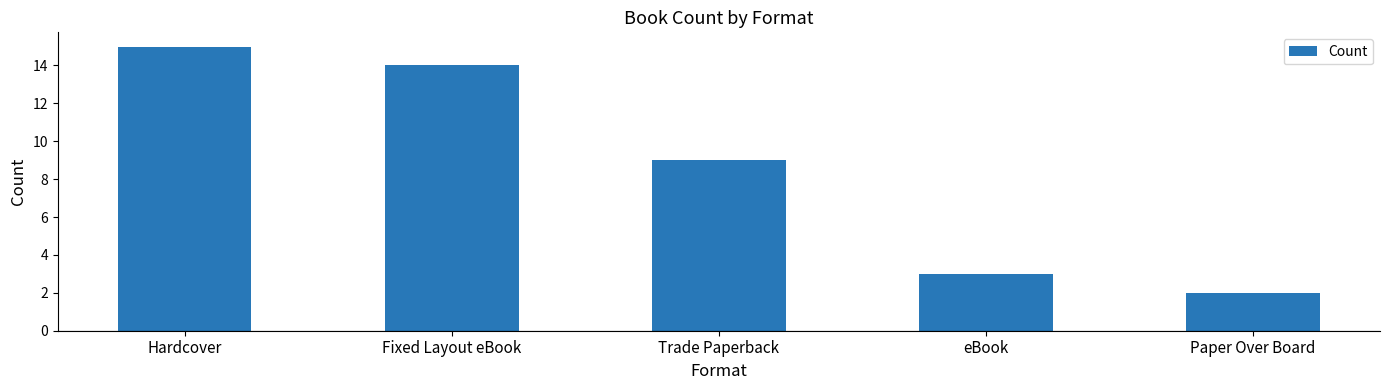

What is the label of the 2nd bar from the left?

Fixed Layout eBook